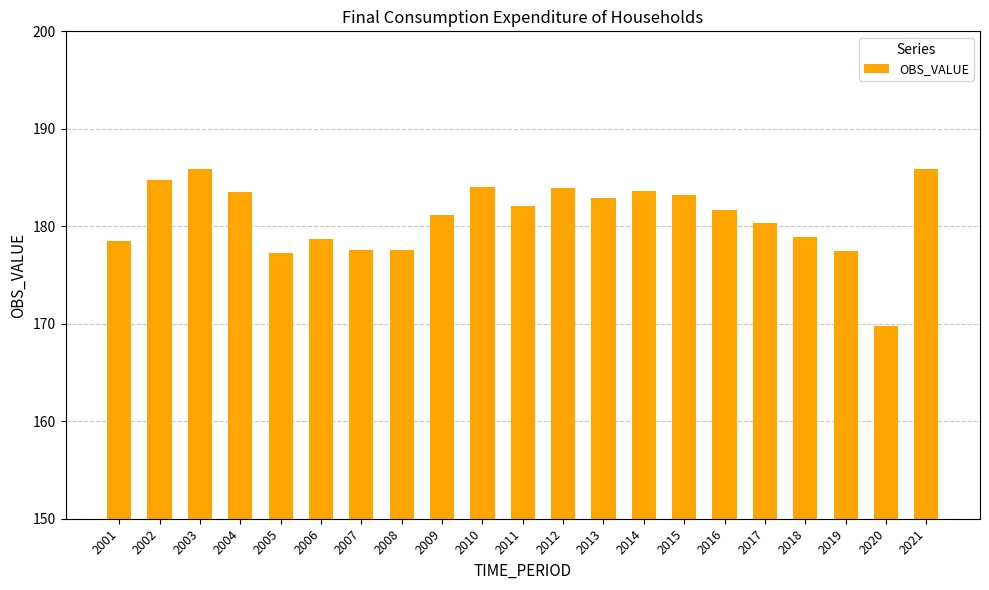

What is the smallest value displayed?

169.7